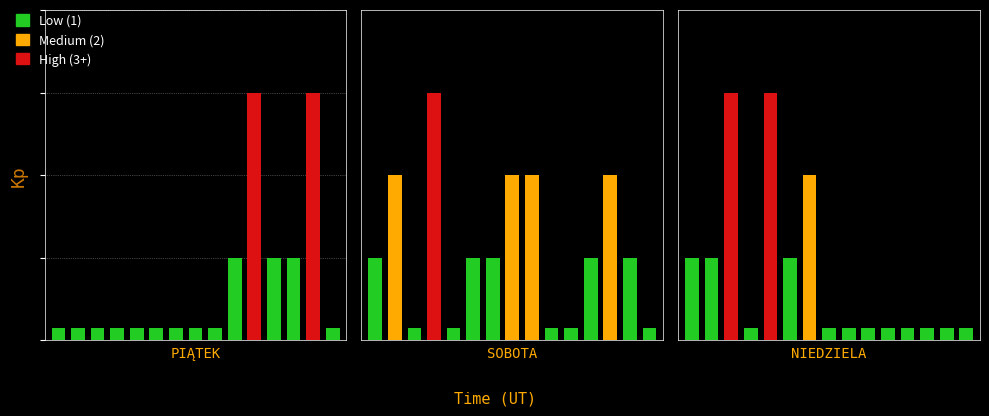

Rank the categories by SOBOTA value from lowest to highest.

3, 5, 10, 11, 15, 1, 6, 7, 12, 14, 2, 8, 9, 13, 4